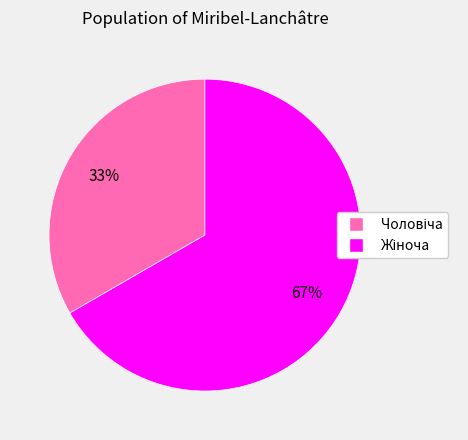

Is there any slice that represents more than half of the pie?

Yes